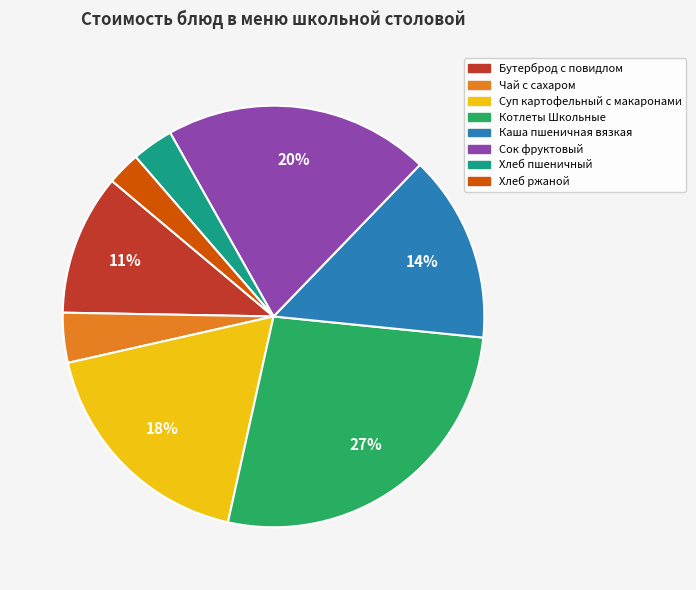

To the nearest percent, what is the difference between the largest and smallest slice percentages?

24%